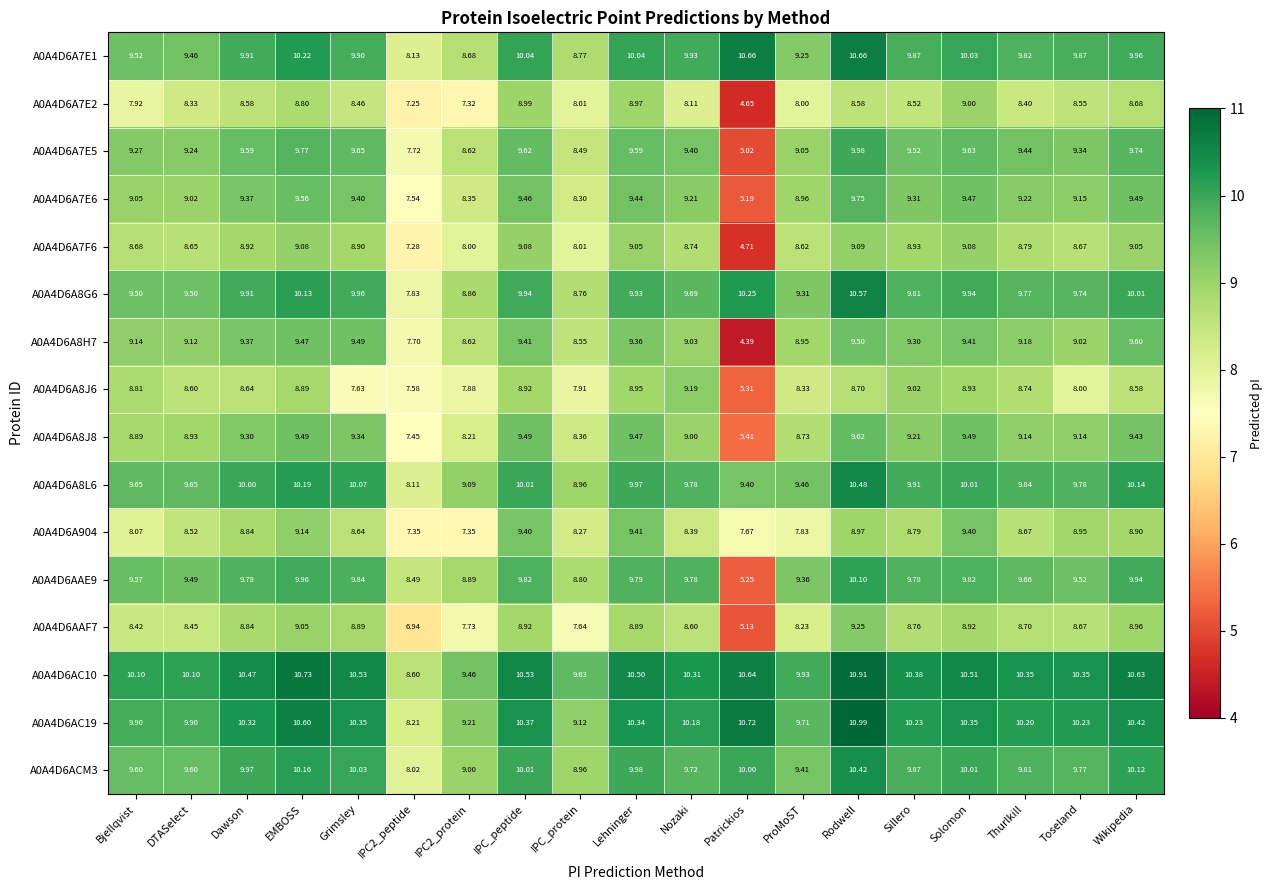

Which series has the largest range (max minus min)?

A0A4D6A8H7